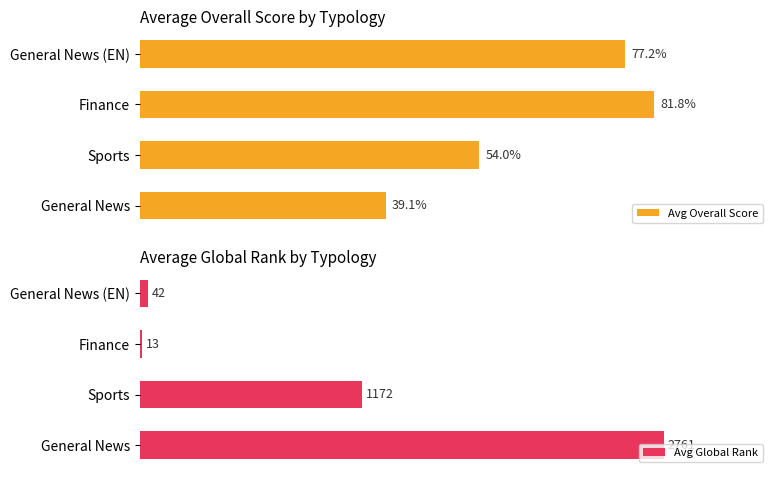

Is it true that Avg Global Rank equals 19.0 at Finance?

False